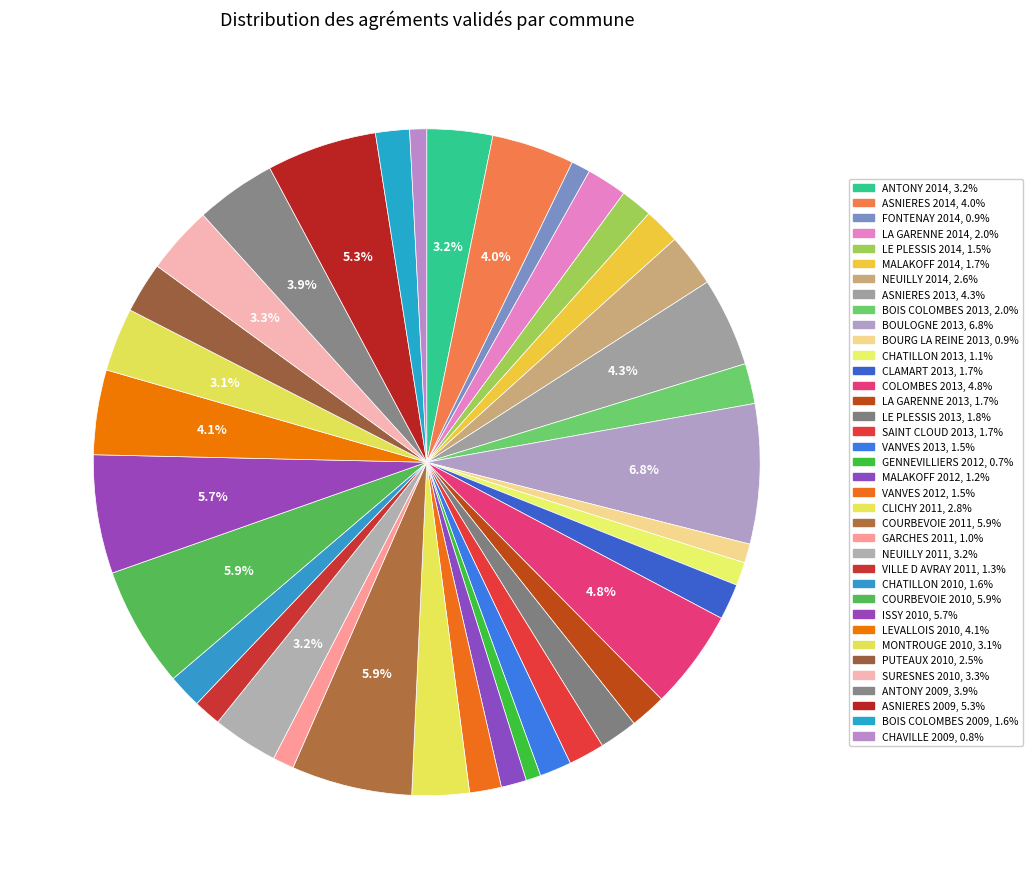

What is the change in value from ASNIERES 2014 to LA GARENNE 2013?

-22